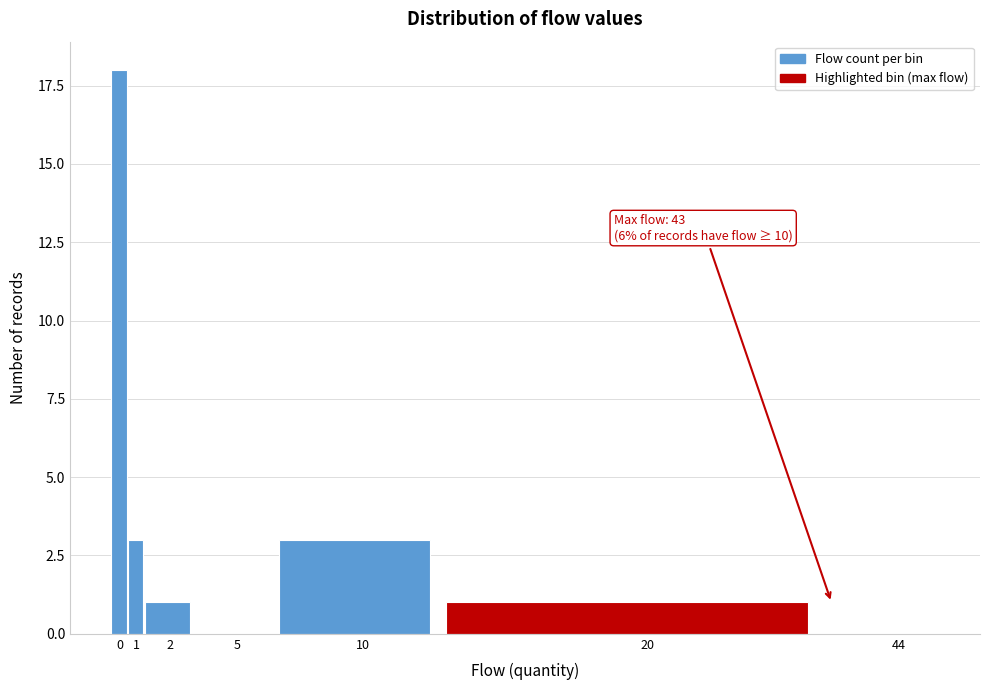

Reading right to left, extract all data points from this chart.

44=0	20=1	10=3	5=0	2=1	1=3	0=18